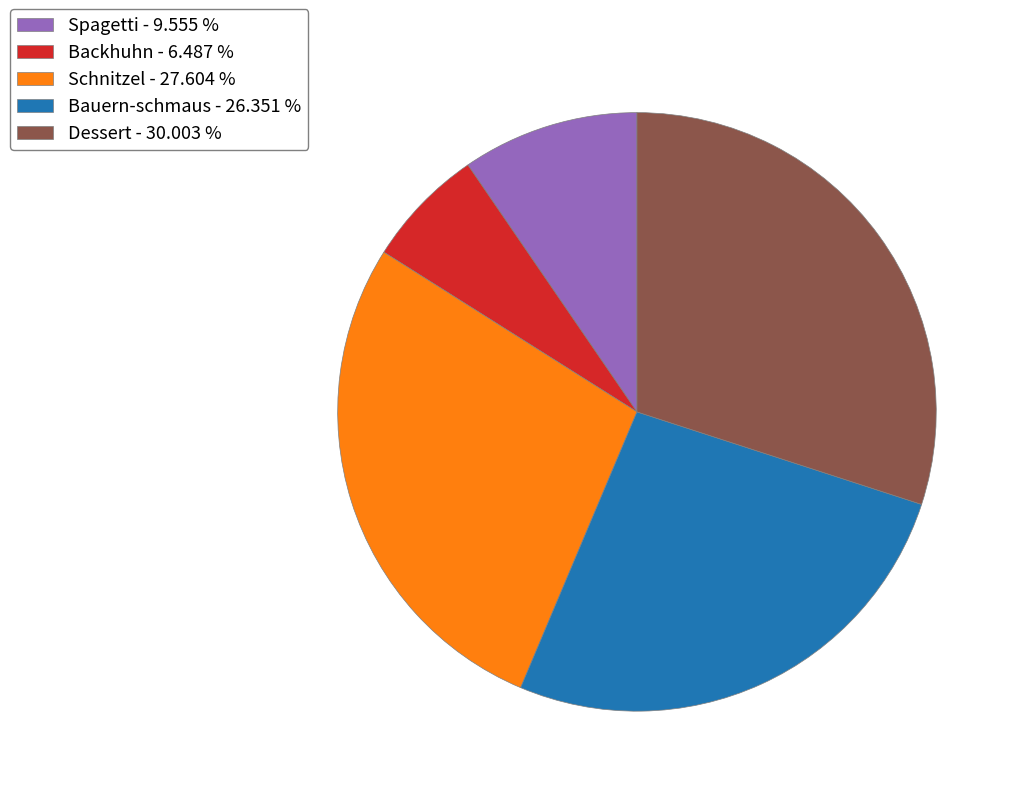

How many segments does this pie chart have?

5